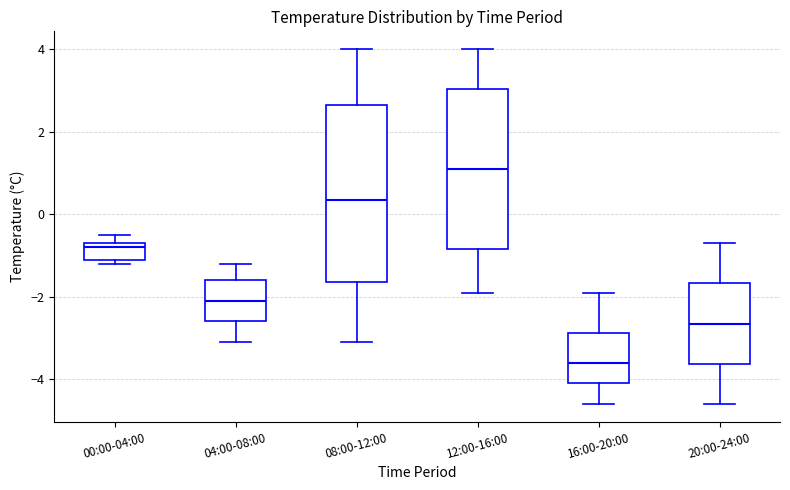

Which box is the tallest, from its lower edge to its upper edge?

08:00-12:00